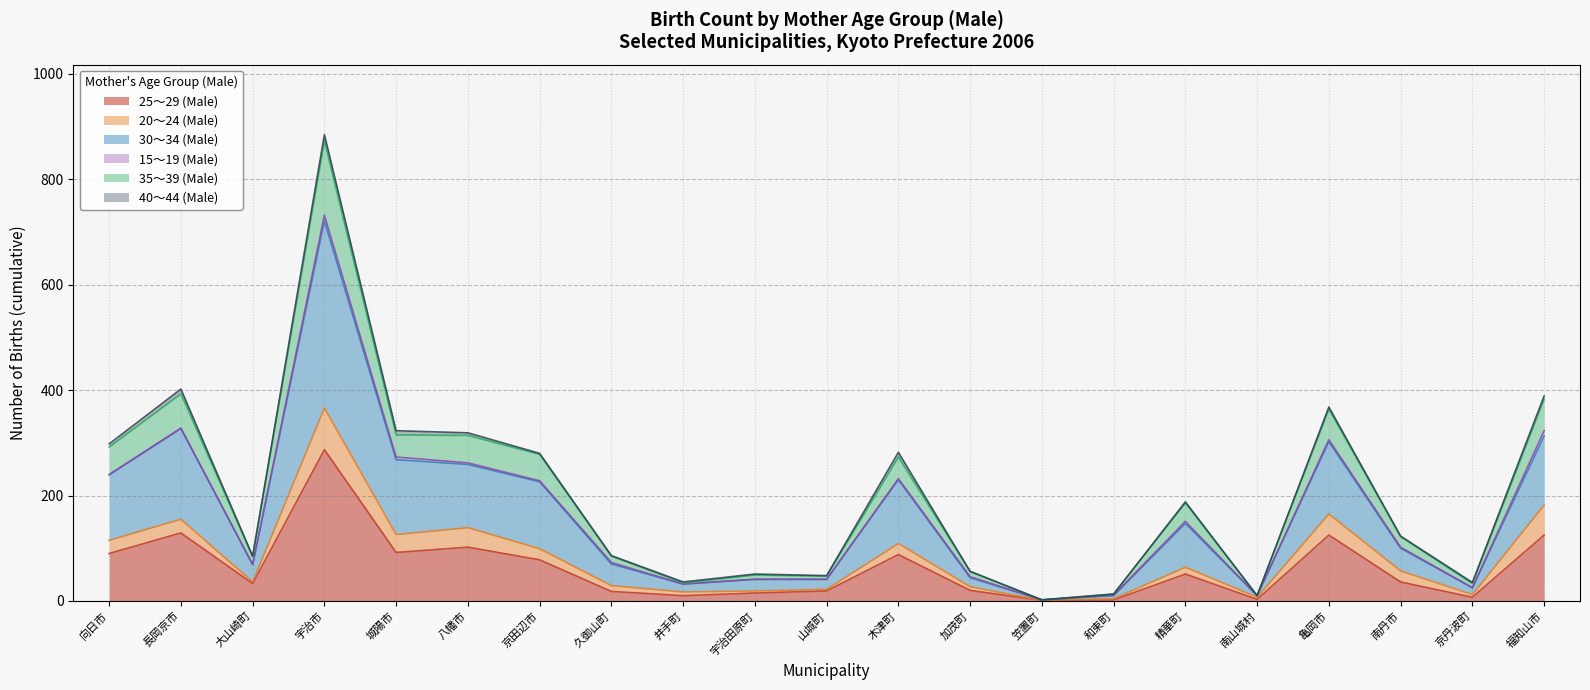

What is the approximate value of 25～29 (Male) at 精華町, to the nearest 5?

50